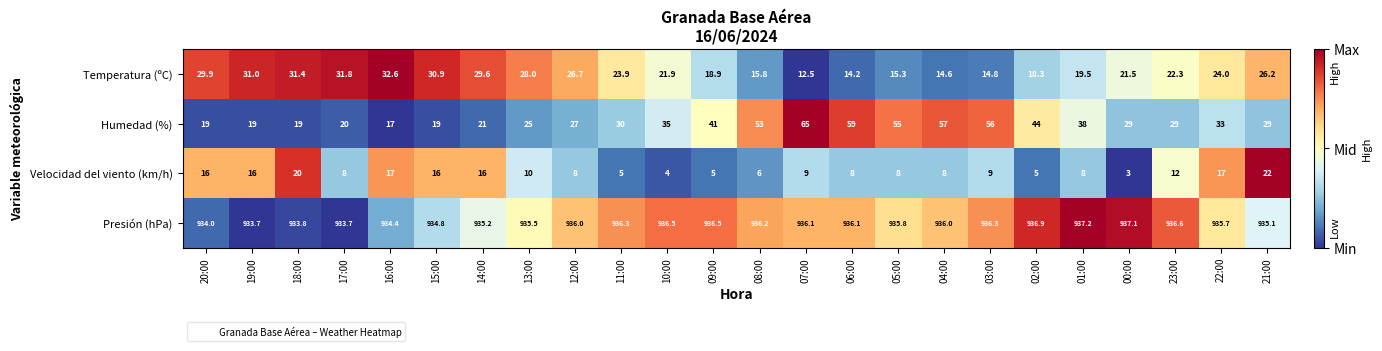

The value of Velocidad del viento (km/h) at 16:00 is 9.5. True or false?

False